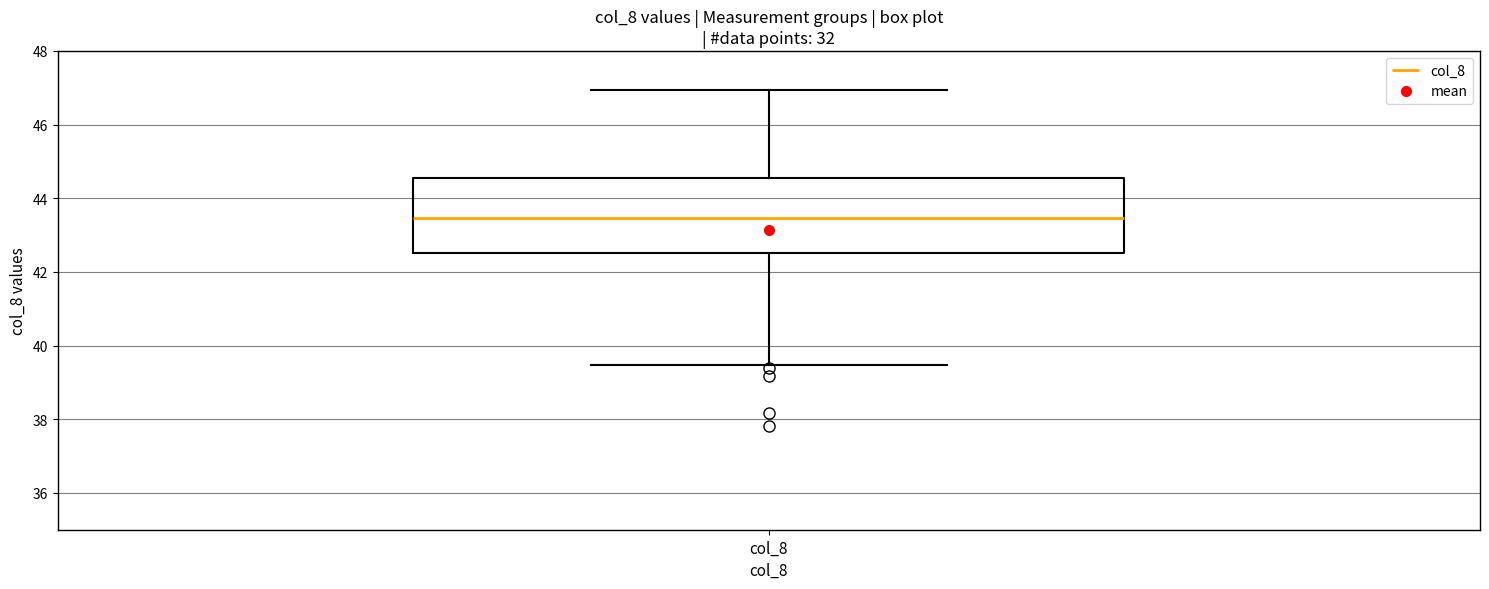

Where is the upper edge of the box for col_8 on the y-axis? The values are not printed on the chart, so give them approximately, as read against the axis.

44.6